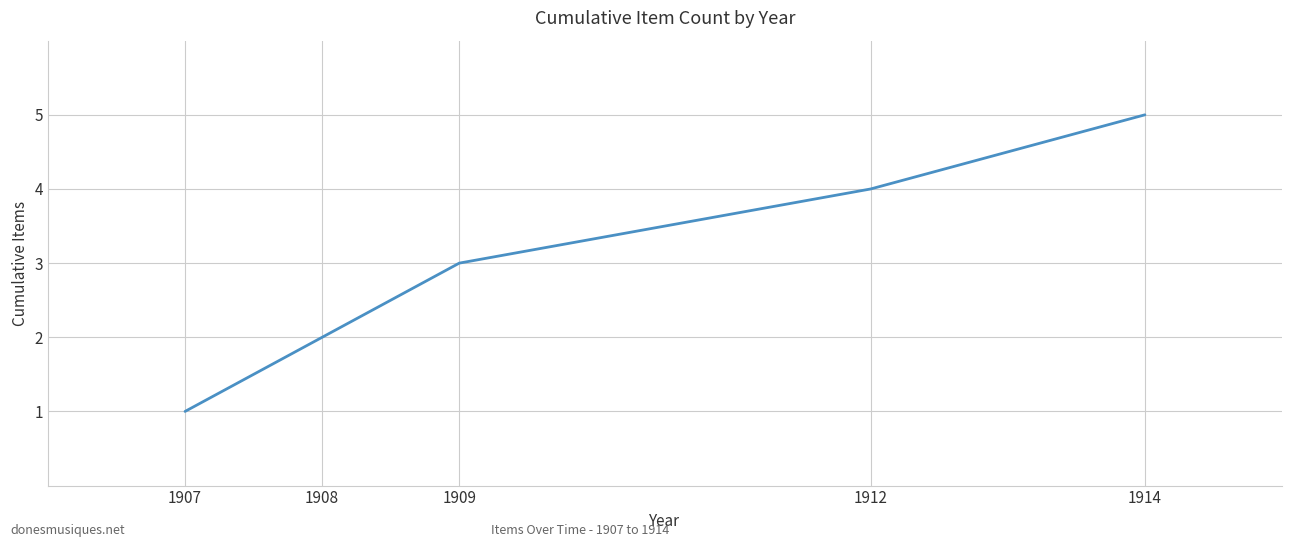

What is the difference between the second highest and second lowest values?

2